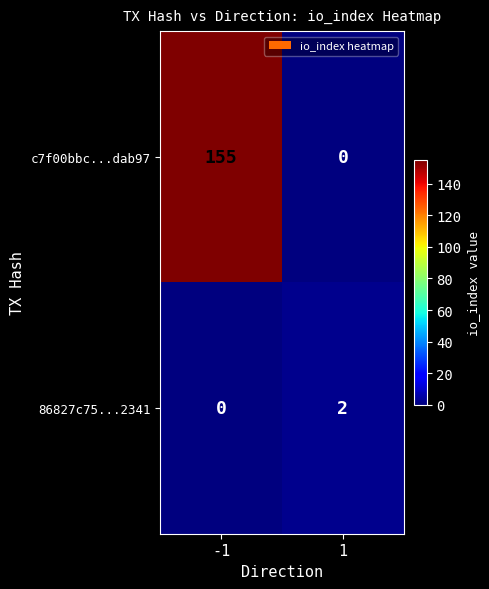

Reading right to left, extract all data points from this chart.

c7f00bbc...dab97: 1=0	-1=155
86827c75...2341: 1=2	-1=0